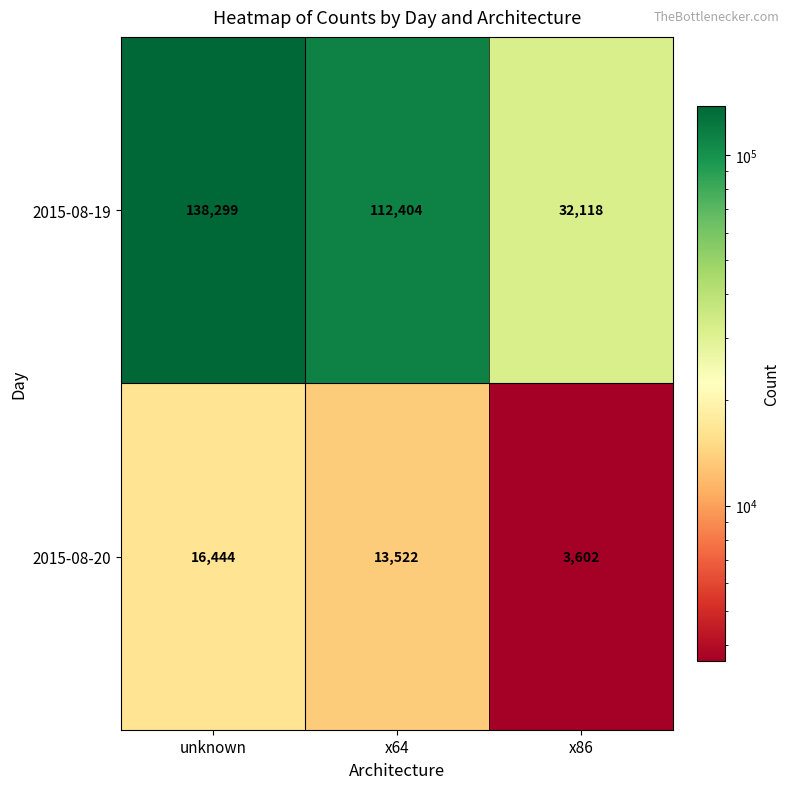

What is the average value of the 2015-08-20 series?

11189